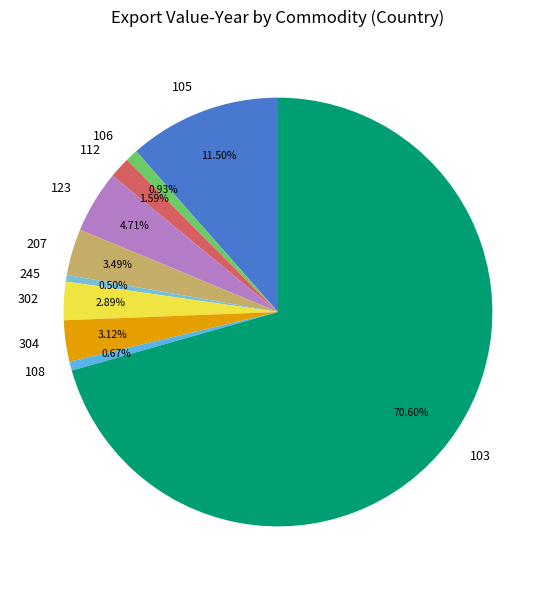

Does 103 account for over 50% of the chart?

Yes